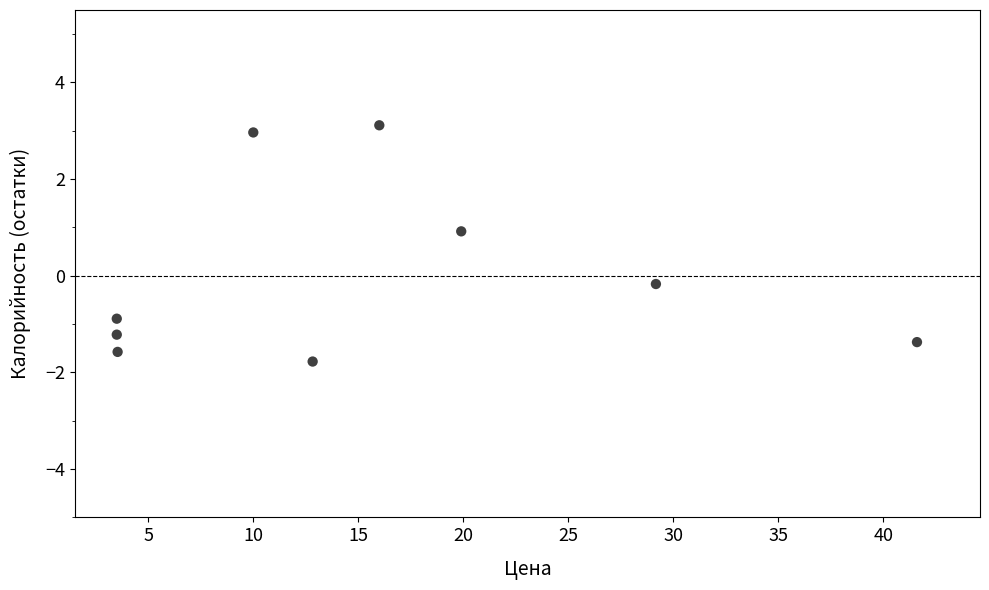

What is the range of X values (max minus min)?

38.1